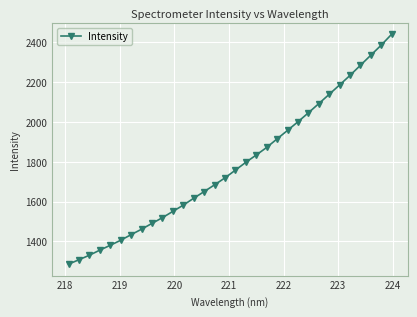

What is the maximum value shown in the chart?

2440.9